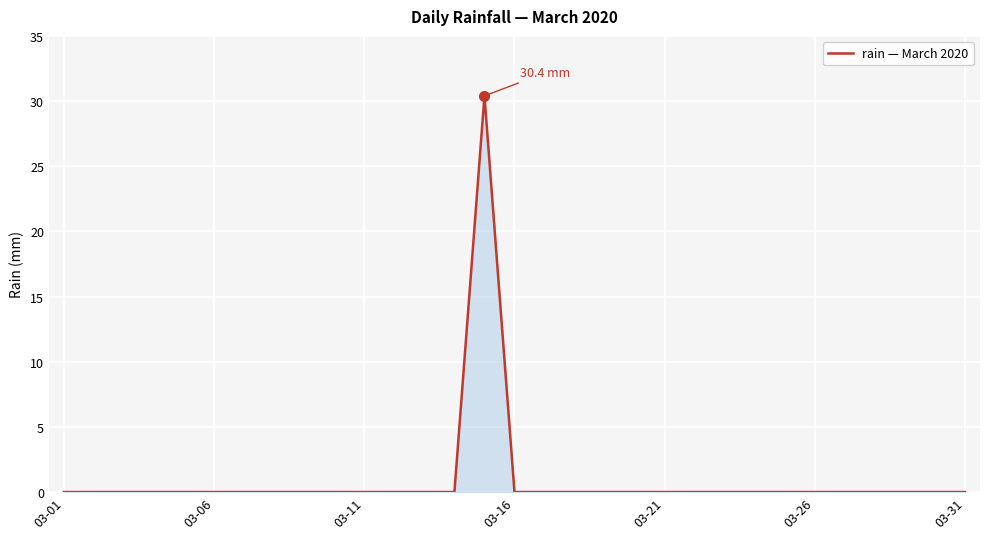

What is the difference between the maximum and minimum values?

30.4